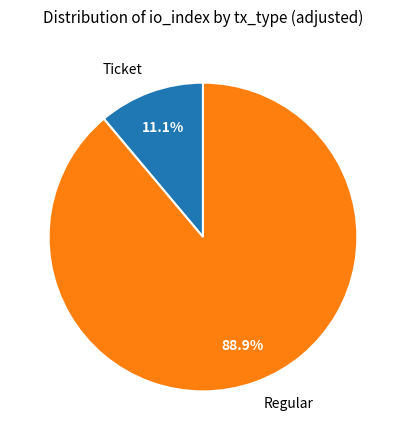

What is the smallest slice in the pie chart?

Ticket